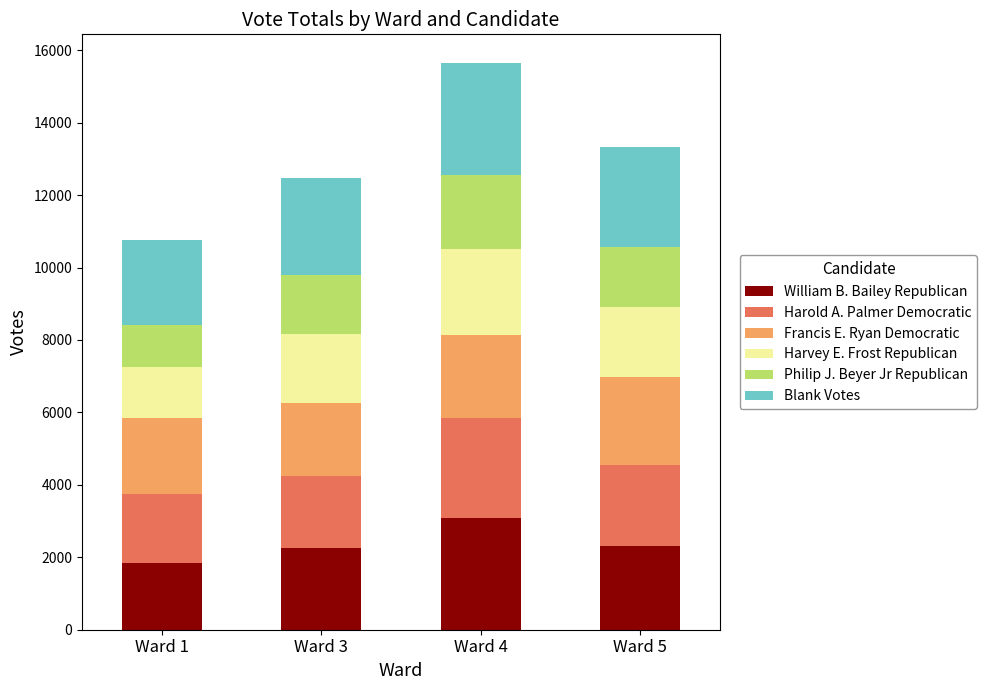

At which category is the sum across all series the highest?

Ward 4